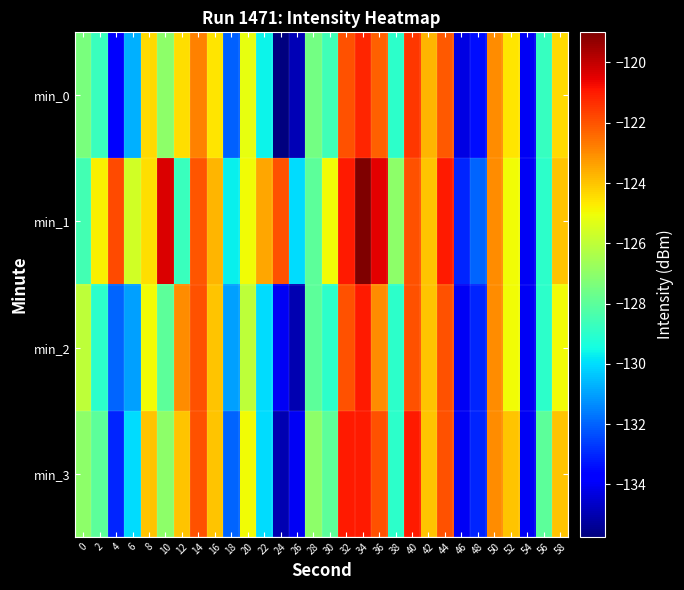

Reading left to right, what are all the values shown in this chart?

min_0: 0=-127.4	2=-128.7	4=-133.9	6=-130.7	8=-124.4	10=-127.0	12=-124.4	14=-122.8	16=-124.6	18=-132.1	20=-125.2	22=-129.6	24=-135.7	26=-134.9	28=-127.5	30=-128.6	32=-122.0	34=-121.2	36=-122.2	38=-129.0	40=-121.5	42=-123.8	44=-122.1	46=-134.2	48=-133.4	50=-123.0	52=-124.6	54=-134.0	56=-128.8	58=-124.4
min_1: 0=-128.5	2=-124.8	4=-121.8	6=-125.7	8=-124.4	10=-120.4	12=-128.7	14=-122.0	16=-123.8	18=-129.7	20=-125.0	22=-123.5	24=-122.0	26=-130.0	28=-128.0	30=-125.0	32=-121.0	34=-119.0	36=-120.5	38=-127.0	40=-122.0	42=-124.0	44=-121.0	46=-133.0	48=-132.0	50=-123.0	52=-125.0	54=-134.0	56=-129.0	58=-124.0
min_2: 0=-126.0	2=-129.0	4=-132.0	6=-131.0	8=-125.0	10=-128.0	12=-123.0	14=-122.0	16=-124.0	18=-131.0	20=-126.0	22=-130.0	24=-134.0	26=-135.0	28=-128.0	30=-129.0	32=-122.0	34=-121.0	36=-123.0	38=-129.0	40=-122.0	42=-124.0	44=-122.0	46=-134.0	48=-133.0	50=-123.0	52=-125.0	54=-134.0	56=-129.0	58=-125.0
min_3: 0=-127.0	2=-128.0	4=-133.0	6=-130.0	8=-124.0	10=-127.0	12=-124.0	14=-122.0	16=-124.0	18=-132.0	20=-125.0	22=-130.0	24=-135.0	26=-134.0	28=-127.0	30=-128.0	32=-121.0	34=-121.0	36=-122.0	38=-129.0	40=-121.0	42=-124.0	44=-122.0	46=-134.0	48=-133.0	50=-123.0	52=-124.0	54=-134.0	56=-128.0	58=-124.0